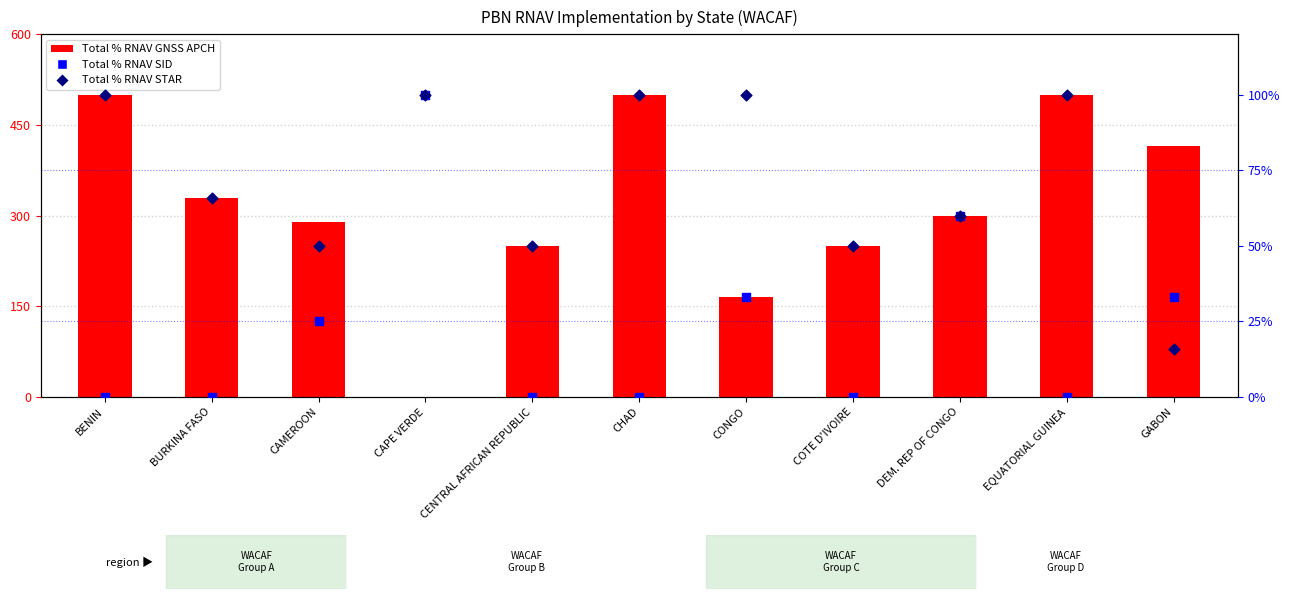

At which category is the sum across all series the highest?

BENIN